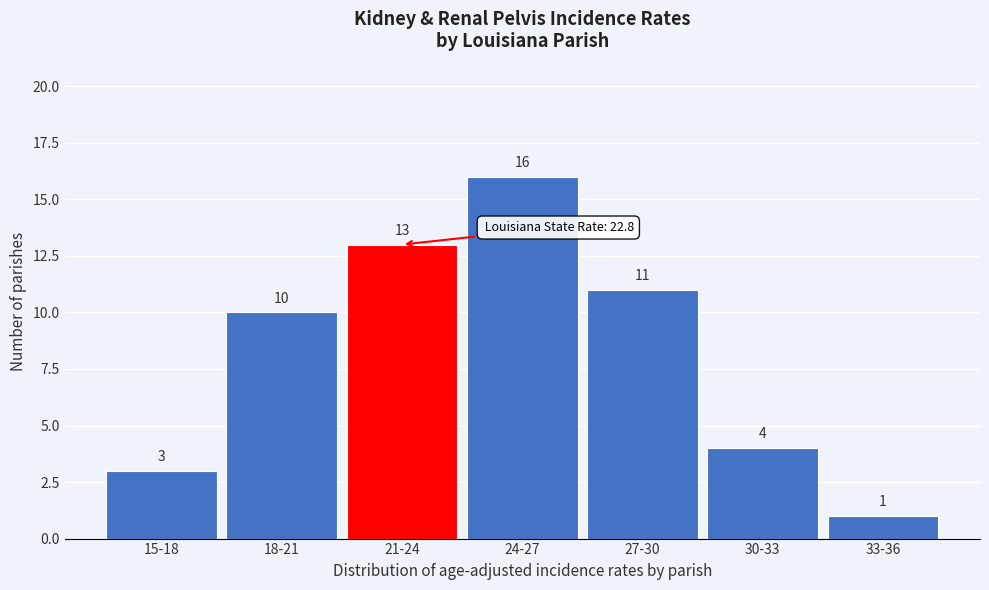

Reading left to right, transcribe all the data shown in this chart.

15-18=3	18-21=10	21-24=13	24-27=16	27-30=11	30-33=4	33-36=1